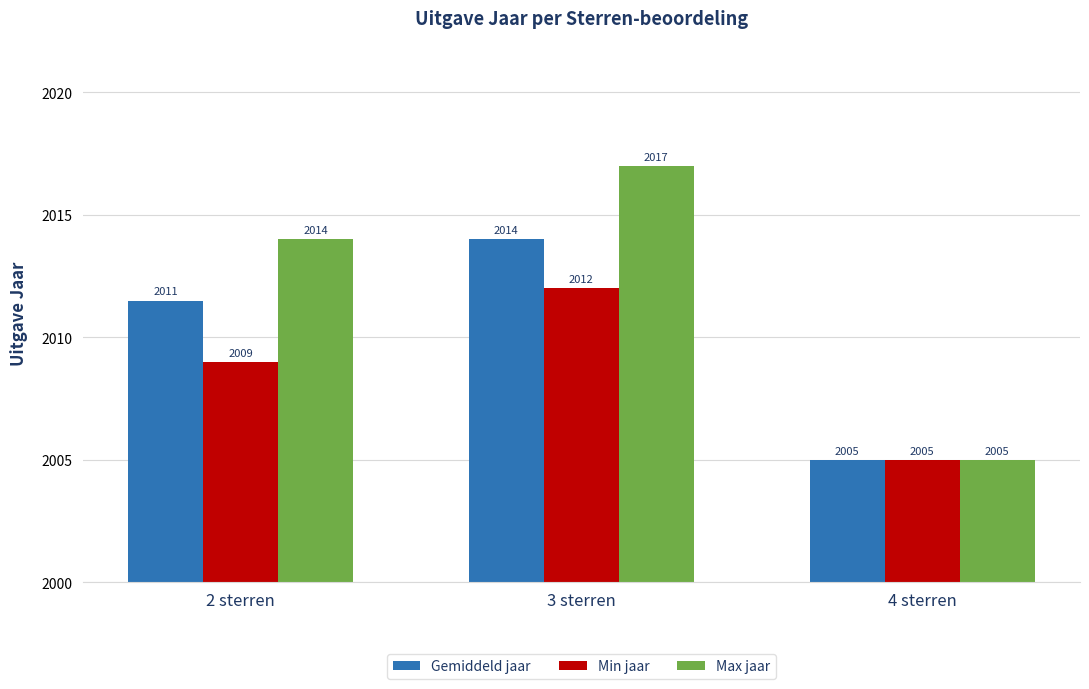

What is the difference between the maximum and second lowest values in the Max jaar series?

3.0